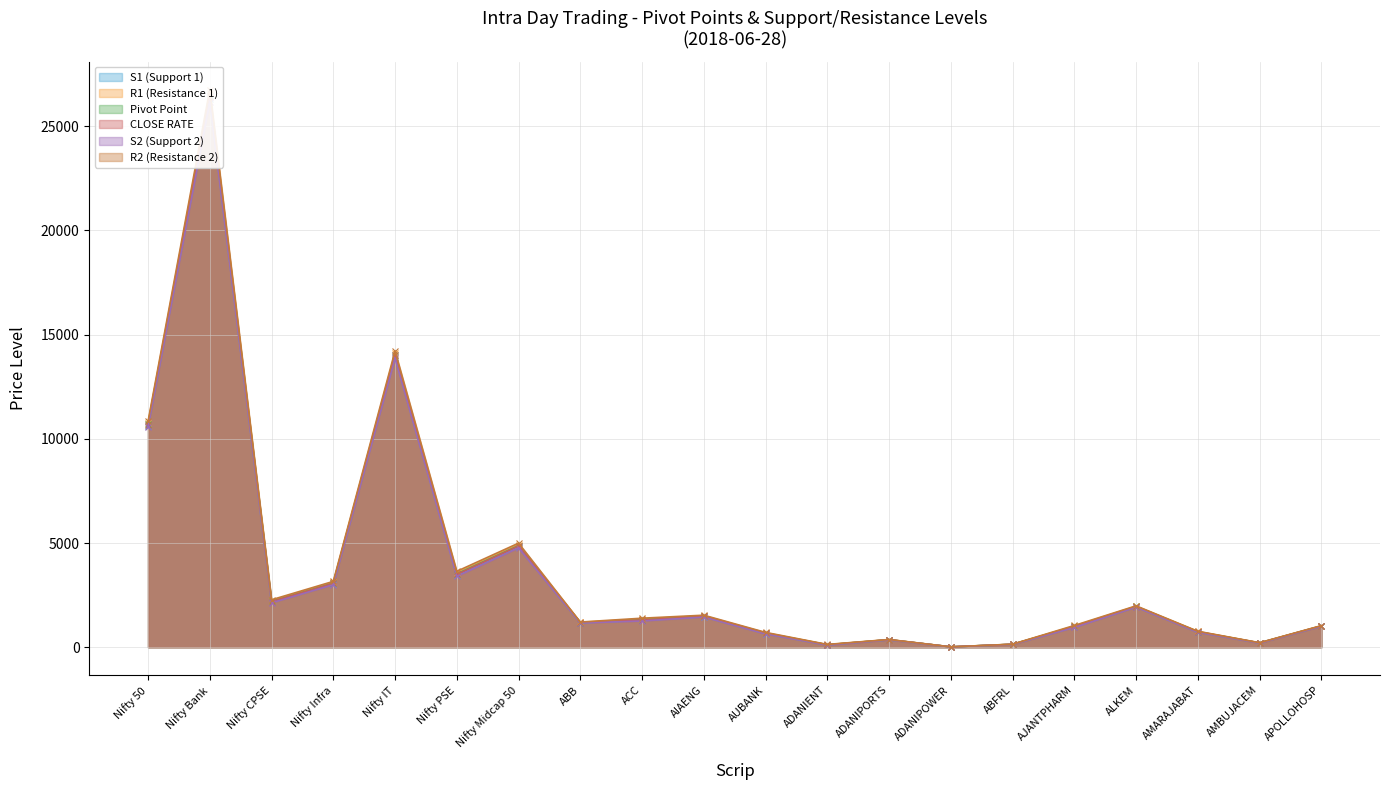

True or false: R1 (Resistance 1) and Pivot Point cross at least once.

False